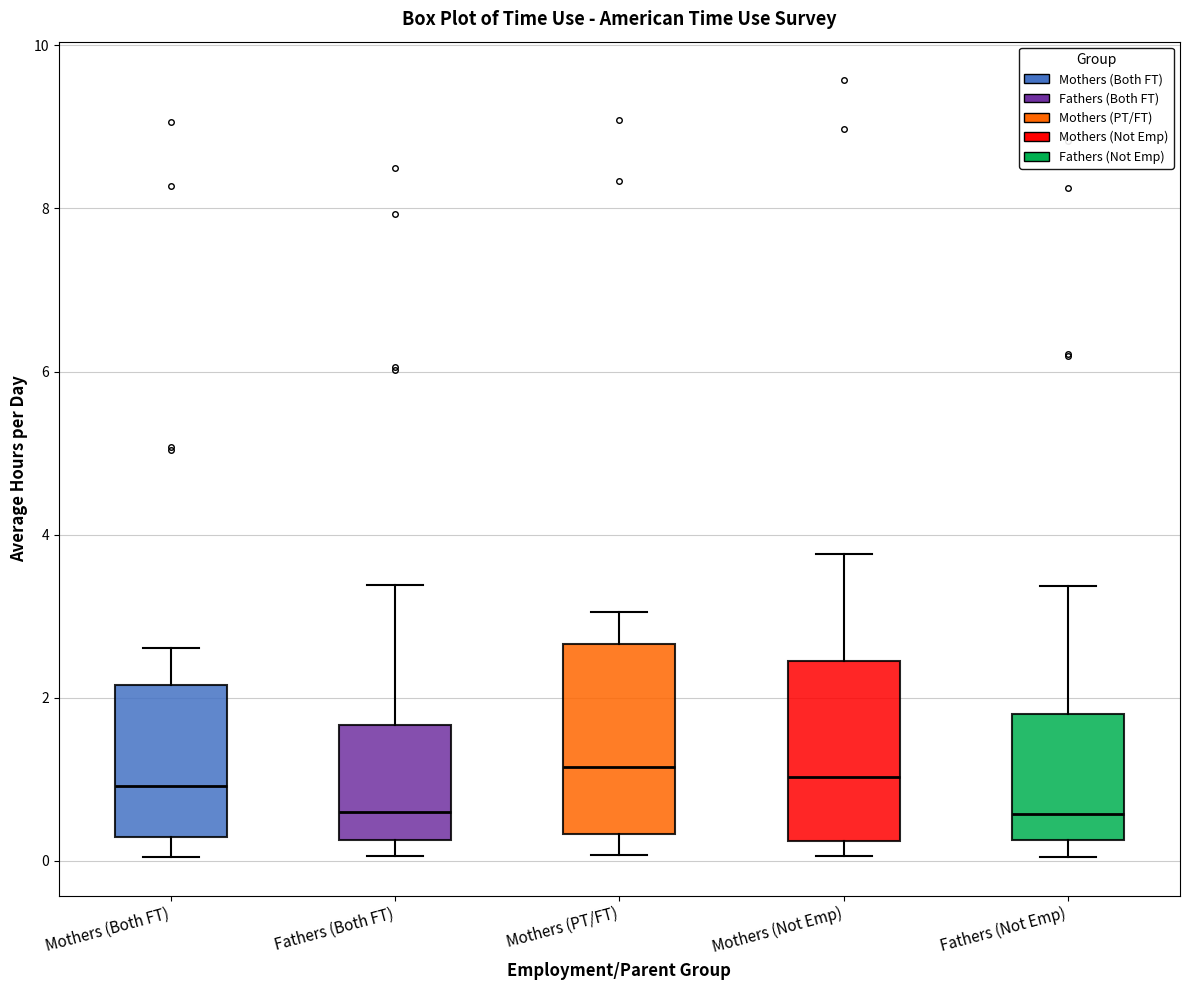

Where is the lower edge of the box for Fathers (Both FT) on the y-axis? The values are not printed on the chart, so give them approximately, as read against the axis.

0.2